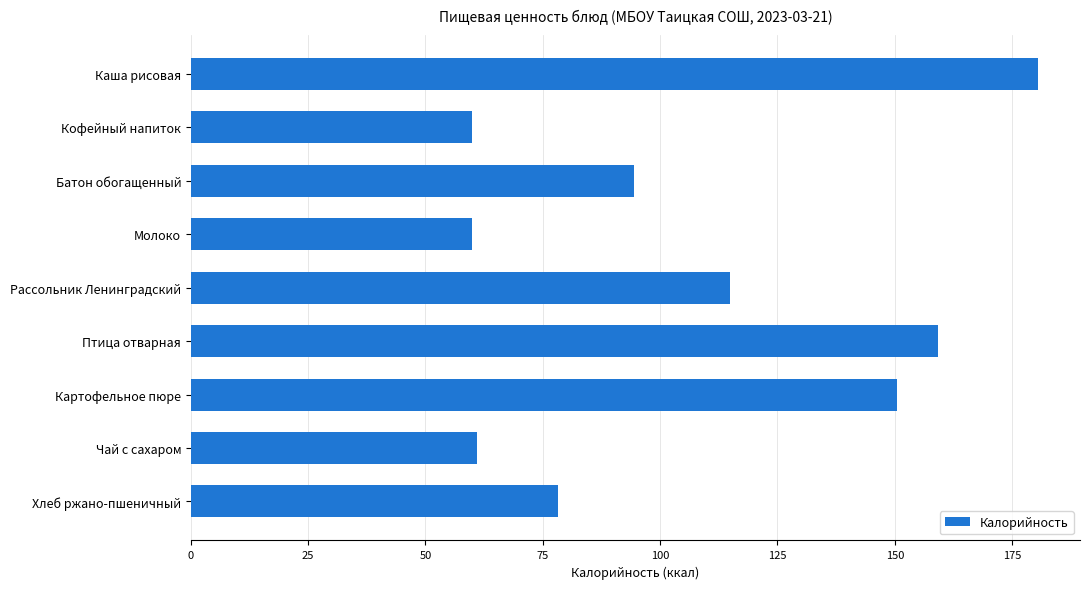

Reading top to bottom, extract all data points from this chart.

Каша рисовая=180.4	Кофейный напиток=60.0	Батон обогащенный=94.4	Молоко=60.0	Рассольник Ленинградский=114.8	Птица отварная=159.3	Картофельное пюре=150.6	Чай с сахаром=61.0	Хлеб ржано-пшеничный=78.2